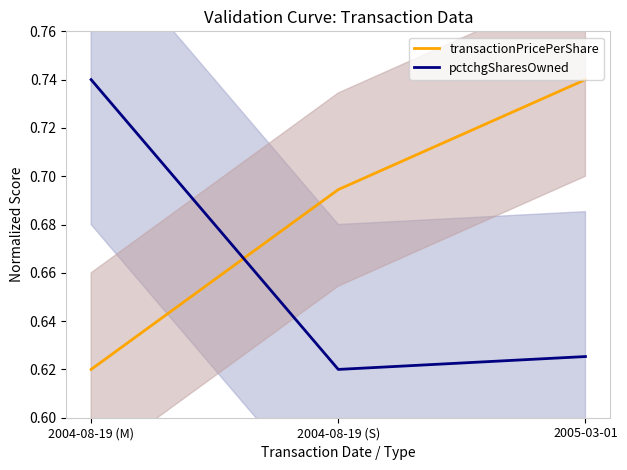

At how many categories does at least one series exceed 0?

3